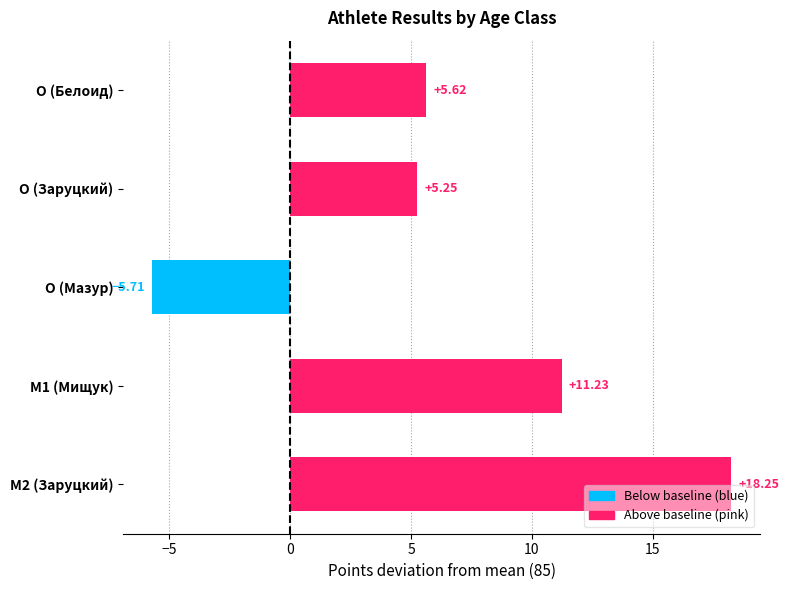

Count the number of categories in the chart.

5